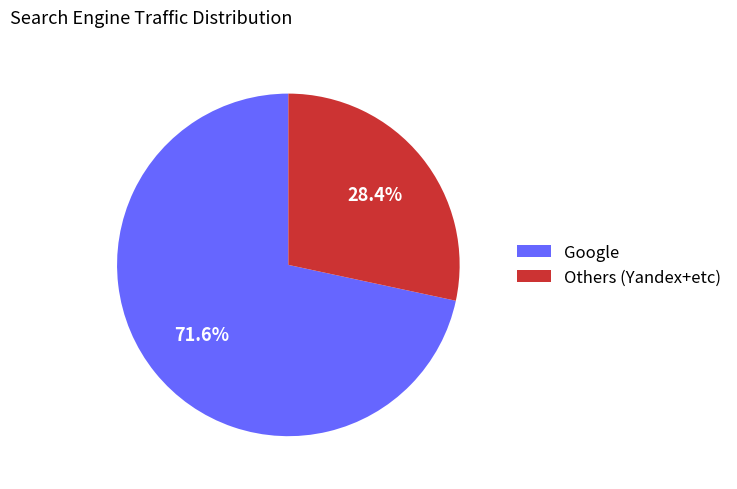

Which category has the biggest portion of the pie?

Google